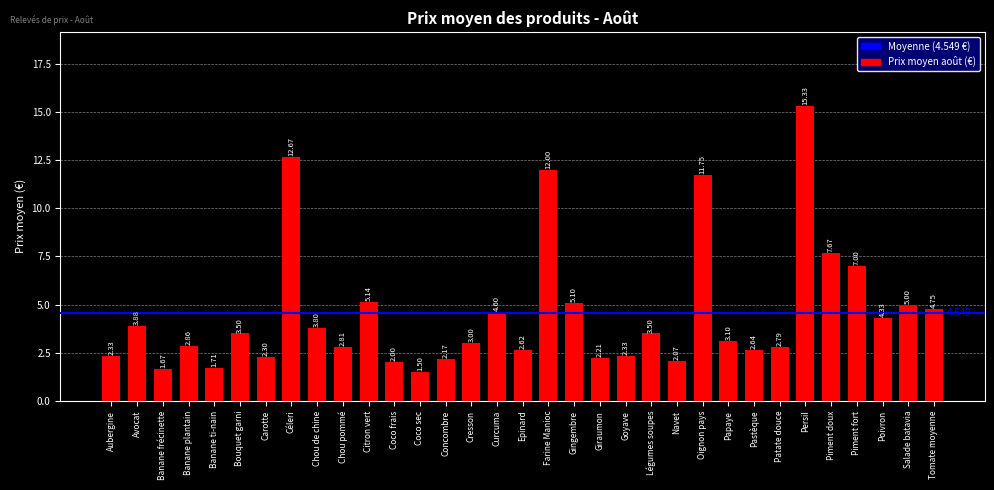

Between Coco sec and Goyave, which is larger?

Goyave